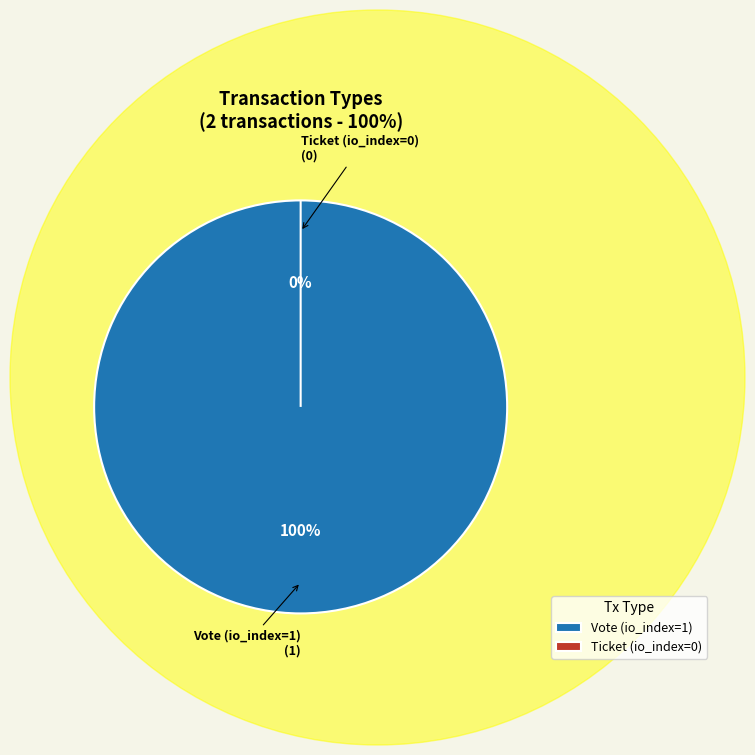

What percentage is the Vote slice, to the nearest percent?

100%